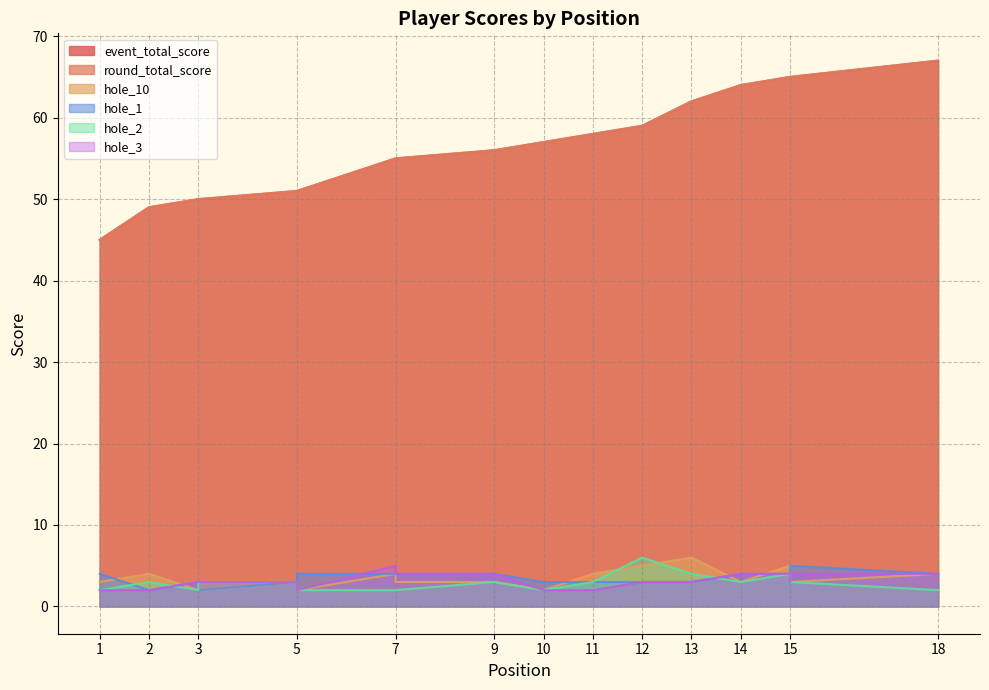

At which label does event_total_score reach its minimum?

1